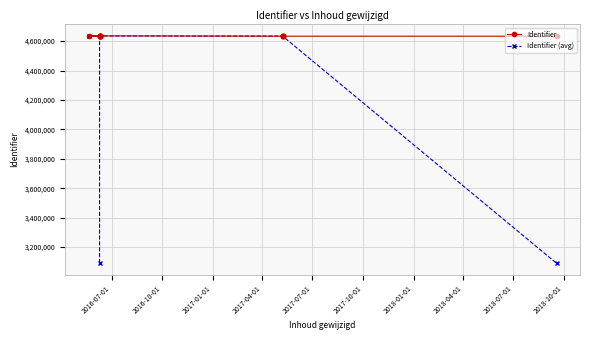

Is the value of Identifier (avg) at 2016-10-01 greater than the value of Identifier at 12?

Yes